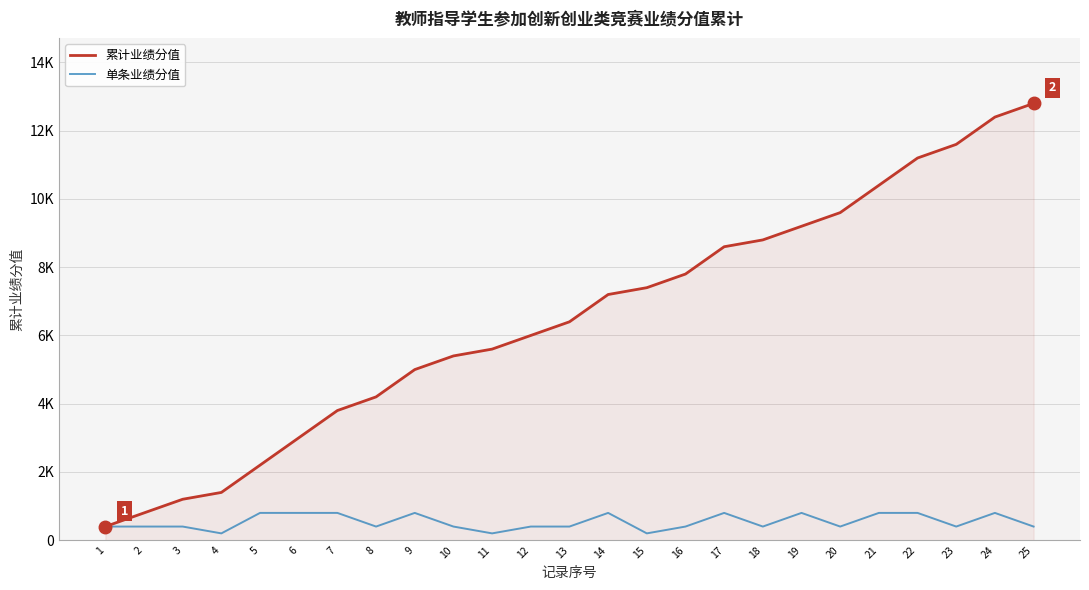

What is the sum of the 累计业绩分值 values at 18 and 1?

9200